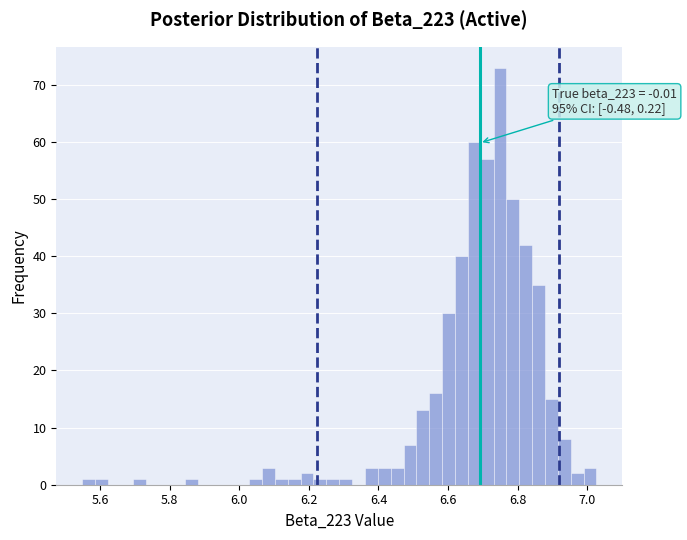

Read against the x-axis, roughly where is the centre of the tallest bar?

6.74